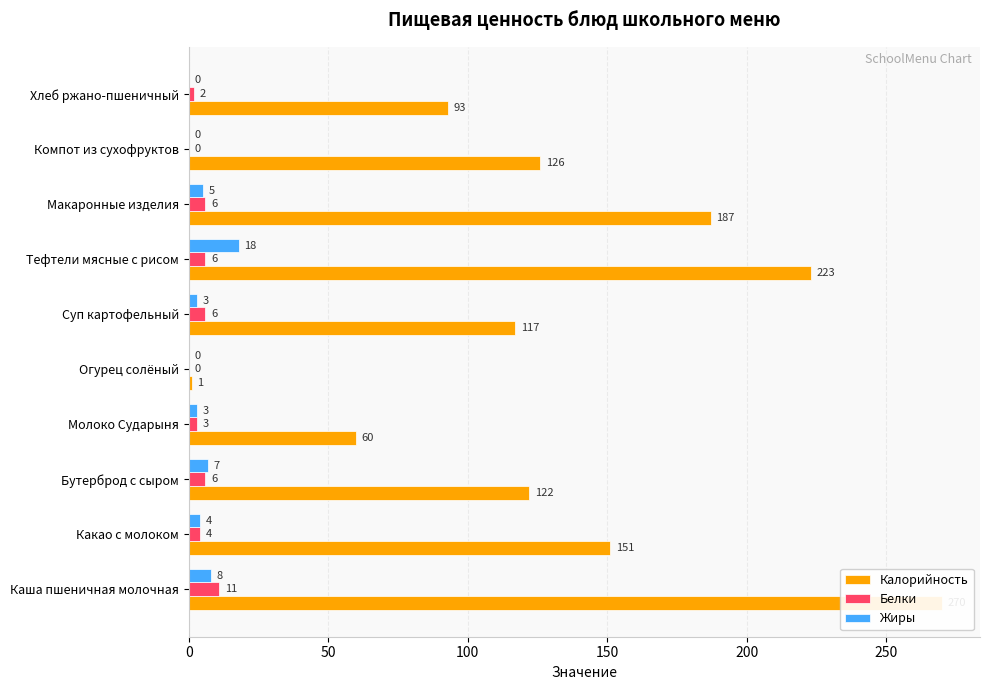

How many bars are there in each group?

3